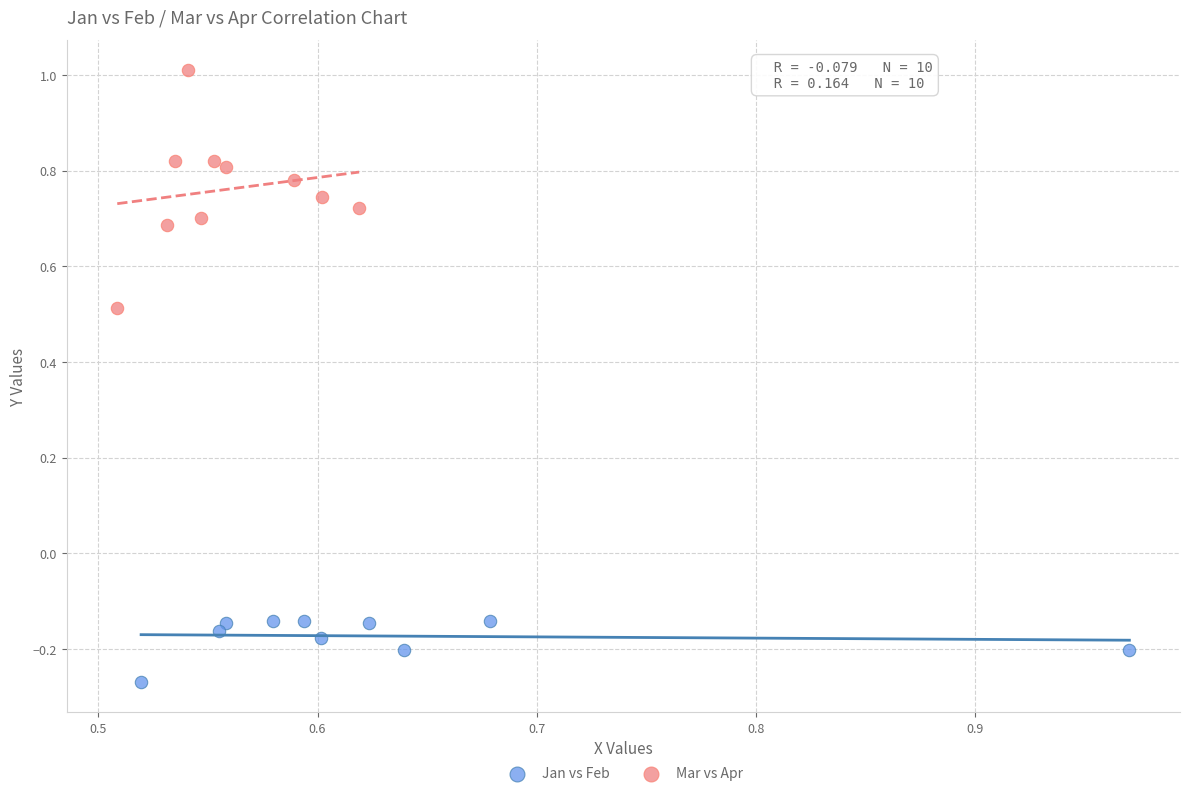

What are all the series names shown in the legend?

Jan vs Feb, Mar vs Apr